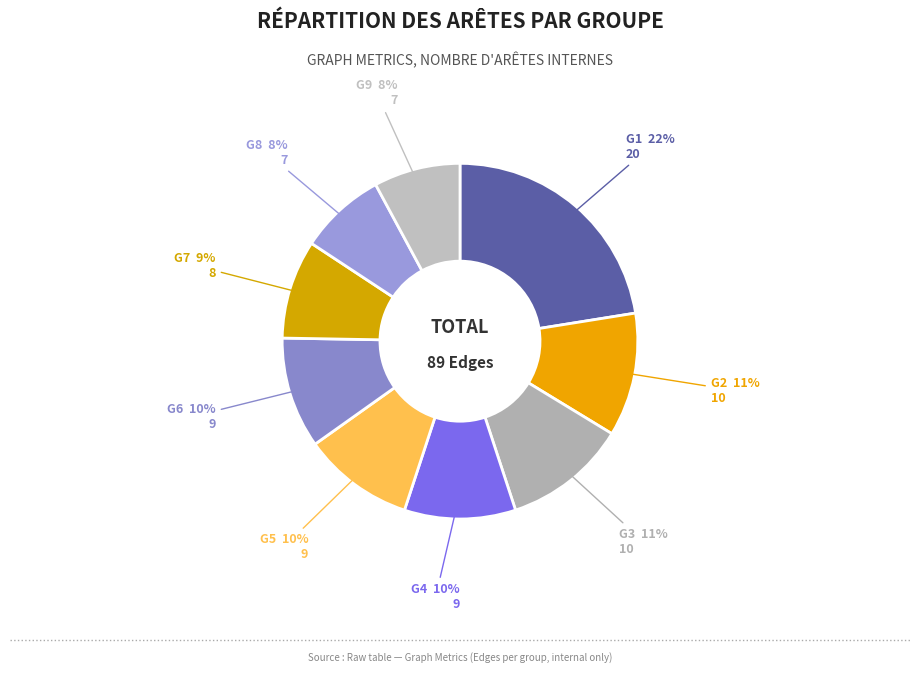

Which category has the biggest portion of the pie?

G1